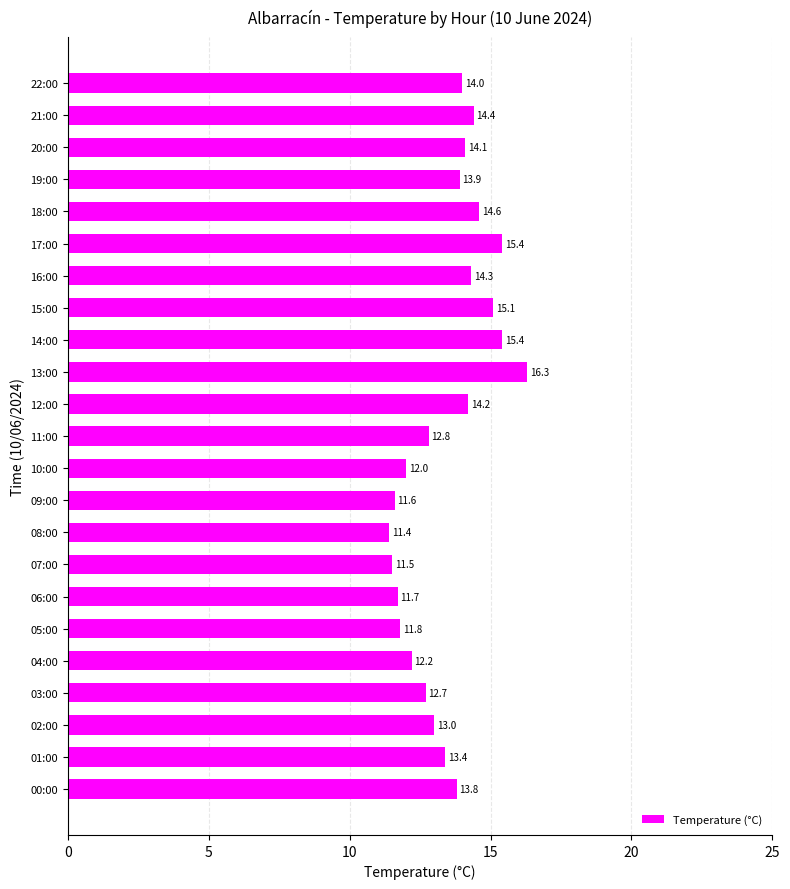

What is the difference between the second highest and second lowest values?

3.9